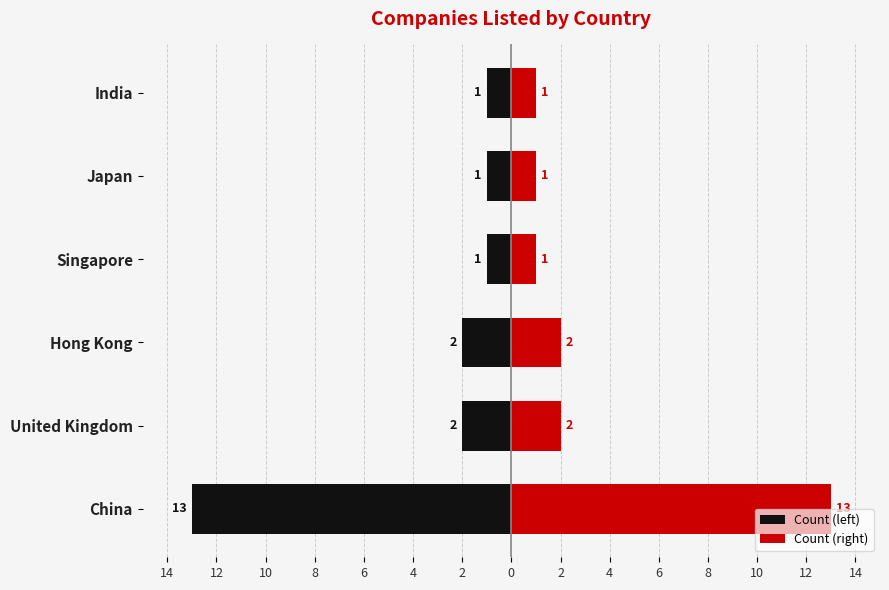

What are all the series names shown in the legend?

Count (left), Count (right)